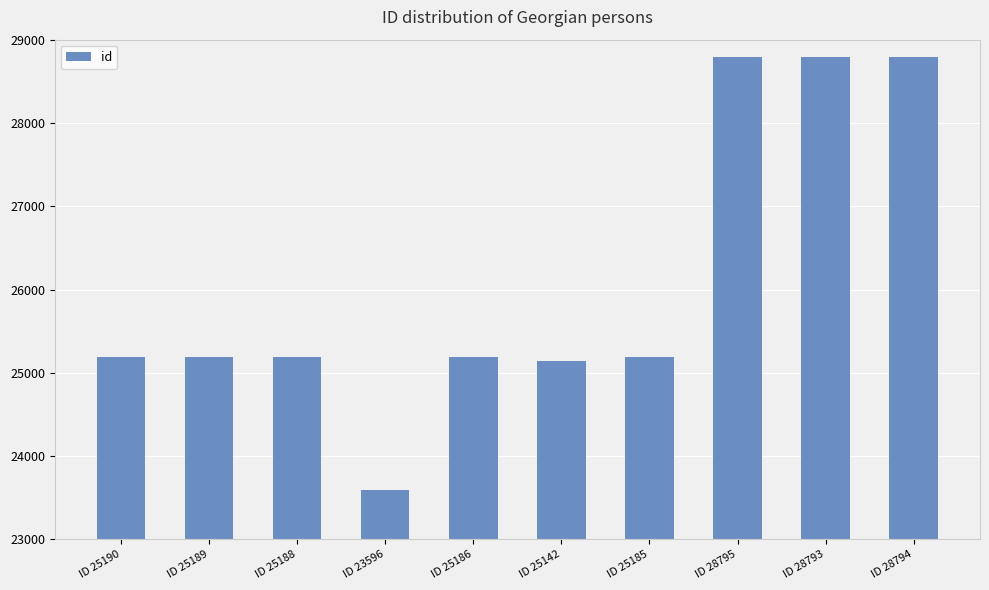

What is the smallest value displayed?

23596